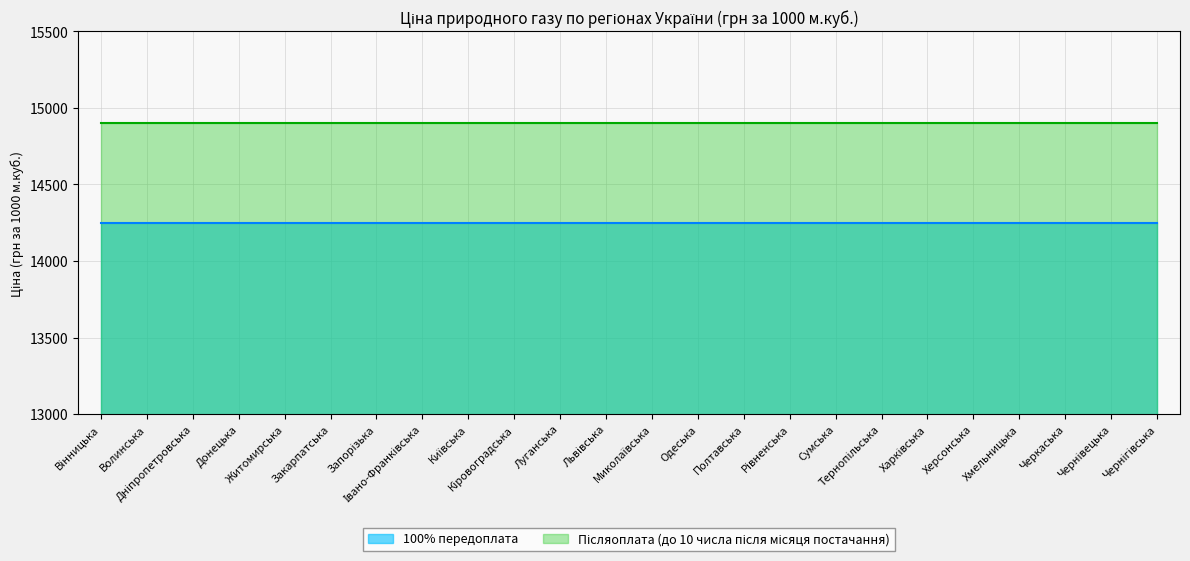

Does the chart display data point markers on the line(s)?

No